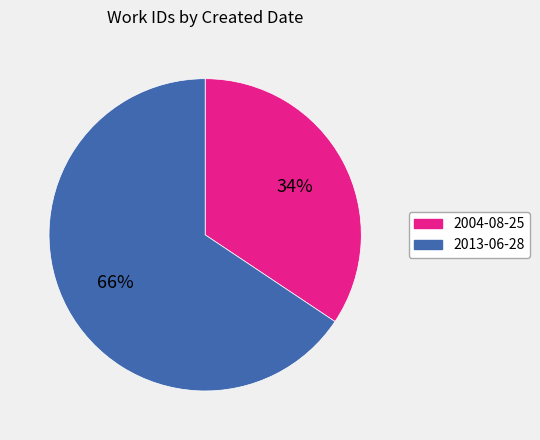

Is there any slice that represents more than half of the pie?

Yes